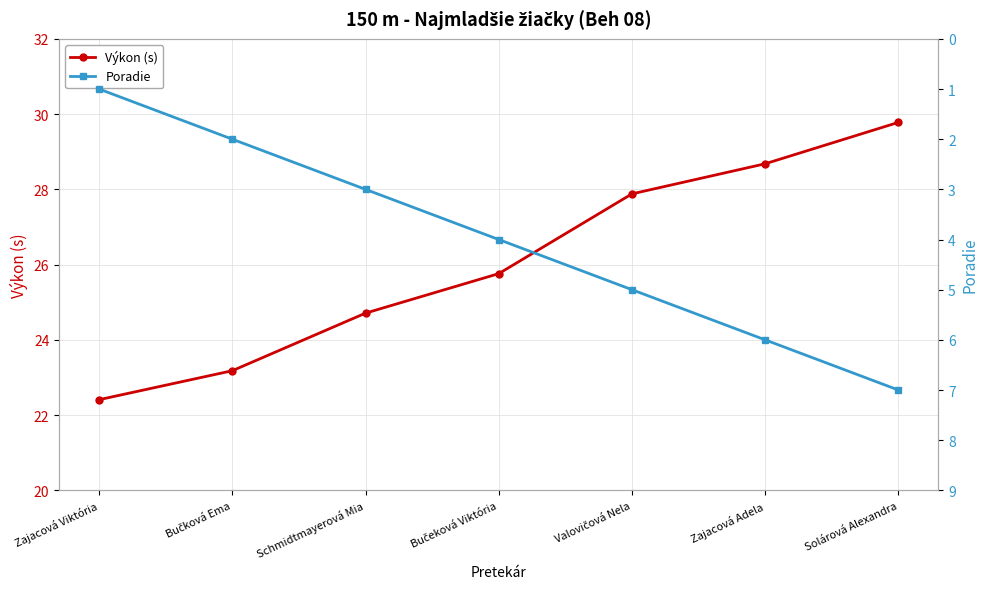

Reading left to right, transcribe all the data shown in this chart.

Výkon (s): 22.4	23.2	24.7	25.8	27.9	28.7	29.8
Poradie: 1.0	2.0	3.0	4.0	5.0	6.0	7.0